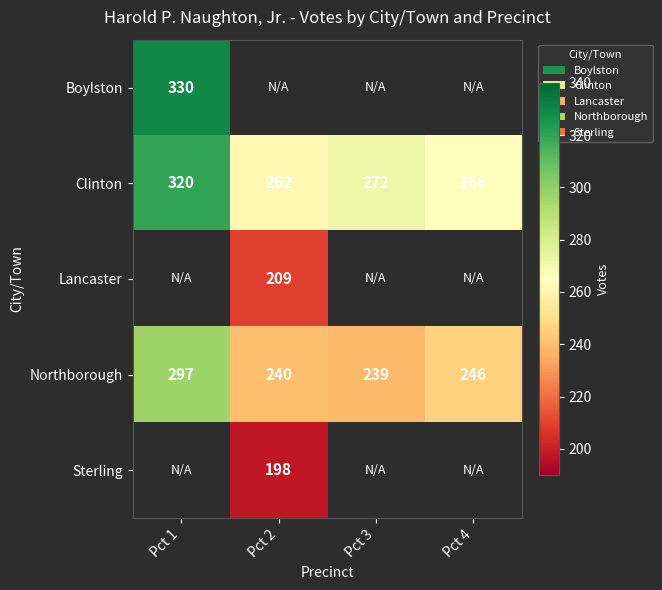

What is the approximate value of Clinton at Pct 3?

272